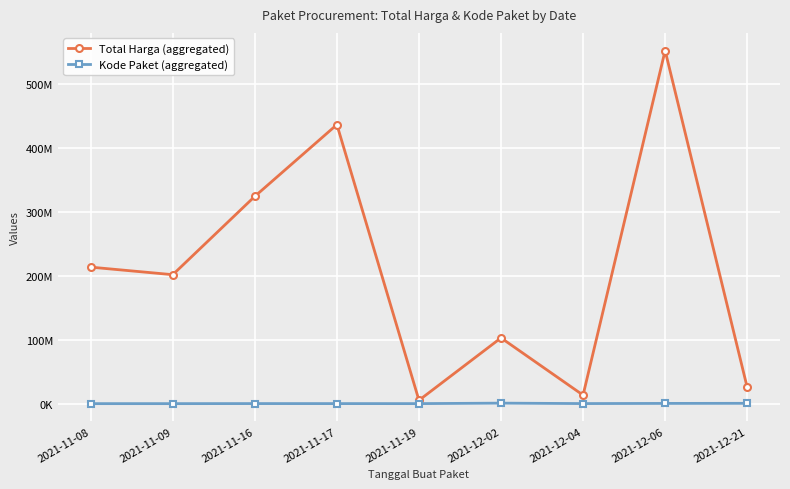

True or false: Total Harga (aggregated) and Kode Paket (aggregated) intersect in this chart.

False